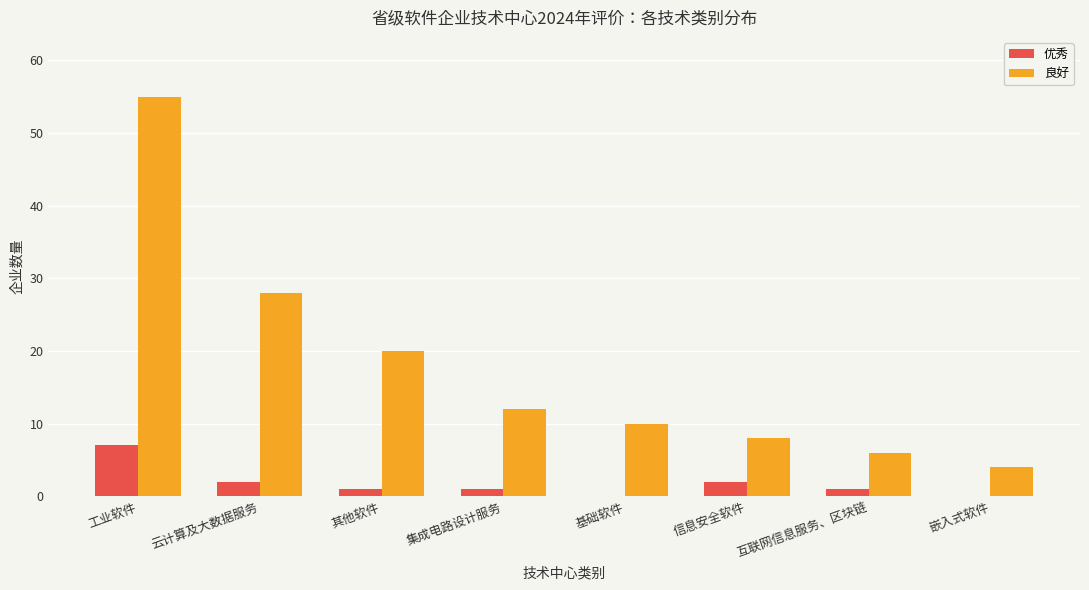

What is the sum of all 良好 values?

143